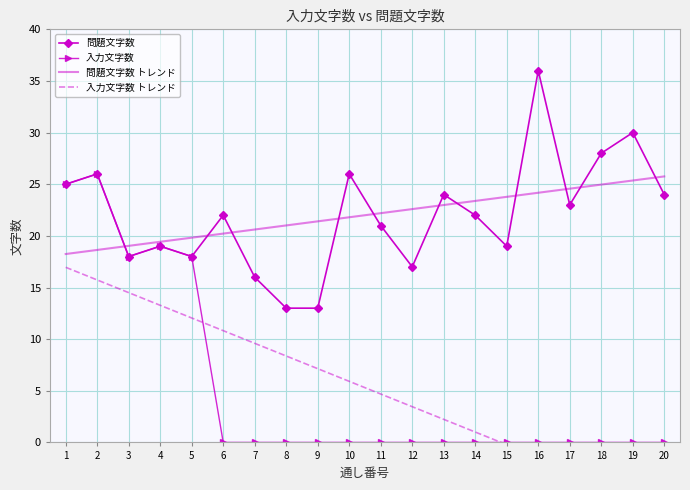

How many values in the 問題文字数 series exceed 22?

9